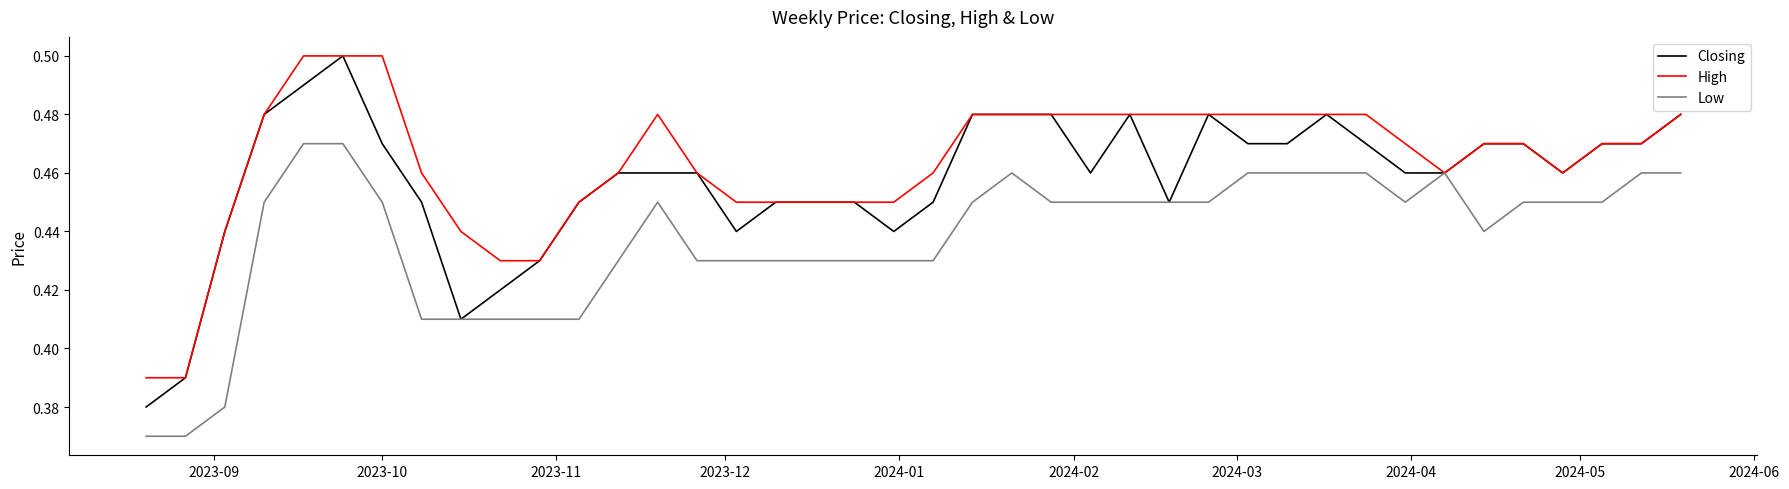

Rank the series by their average value, from lowest to highest.

Low, Closing, High